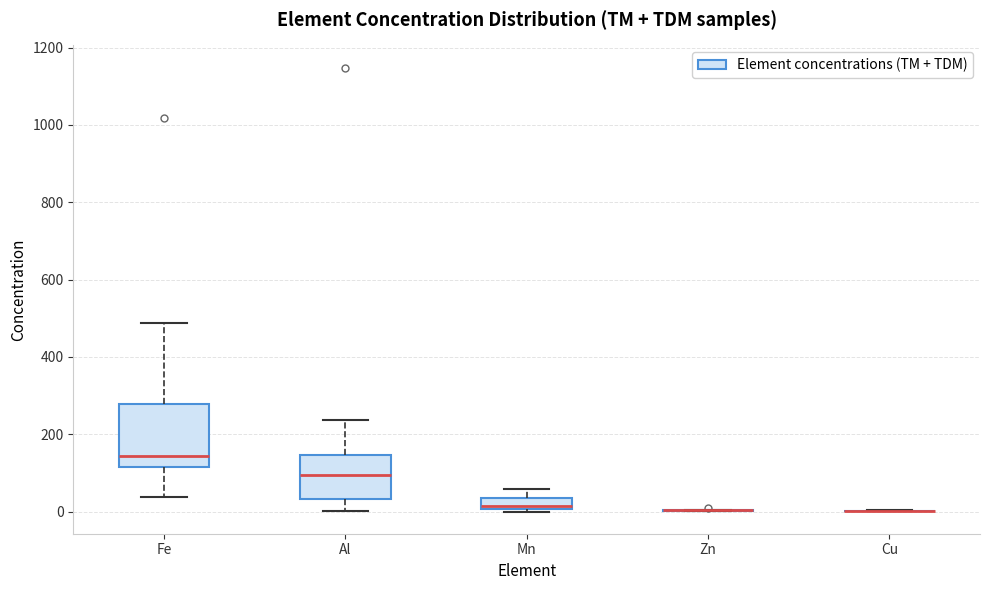

Which box is the tallest, from its lower edge to its upper edge?

Fe